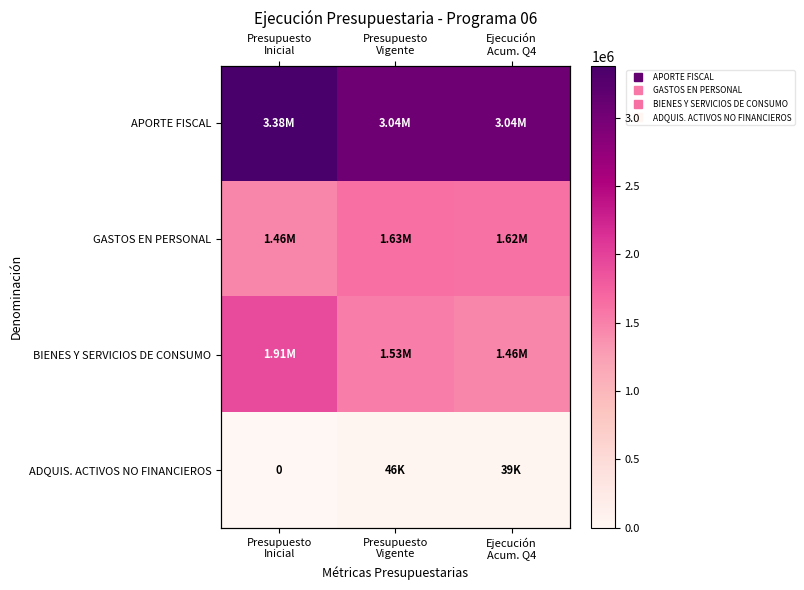

What is the lowest value of the GASTOS EN PERSONAL series?

1464836